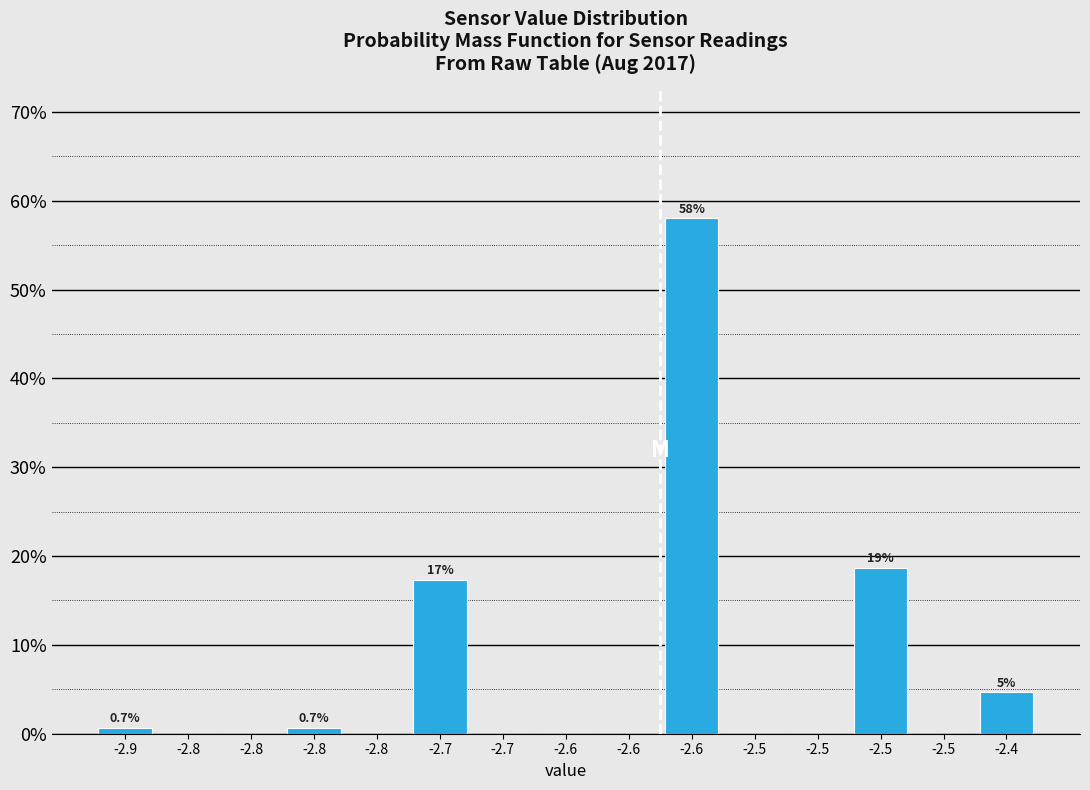

Count the number of data series in this chart.

1